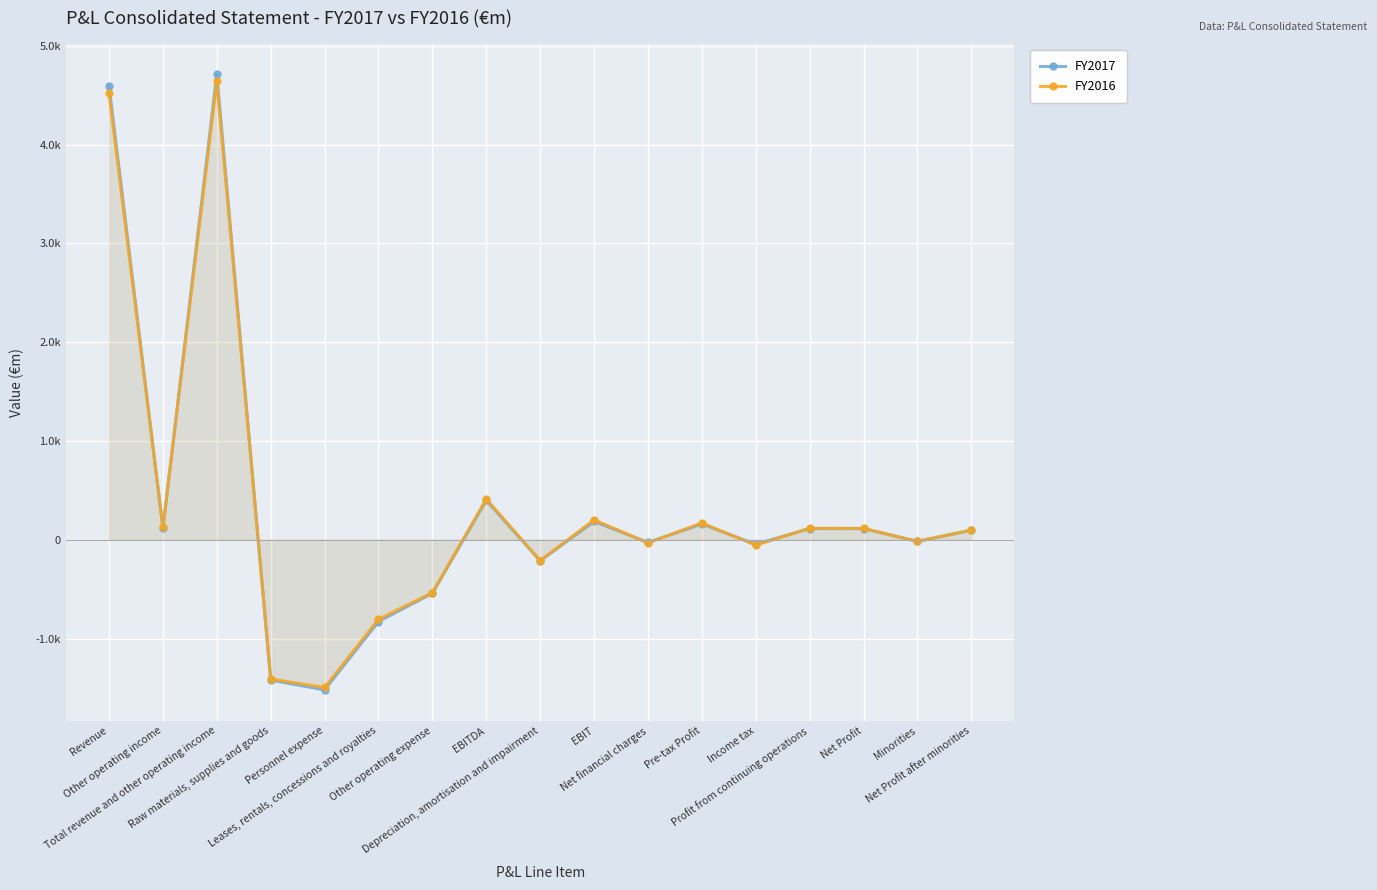

The FY2016 series shows -42 at Net financial charges. True or false?

False